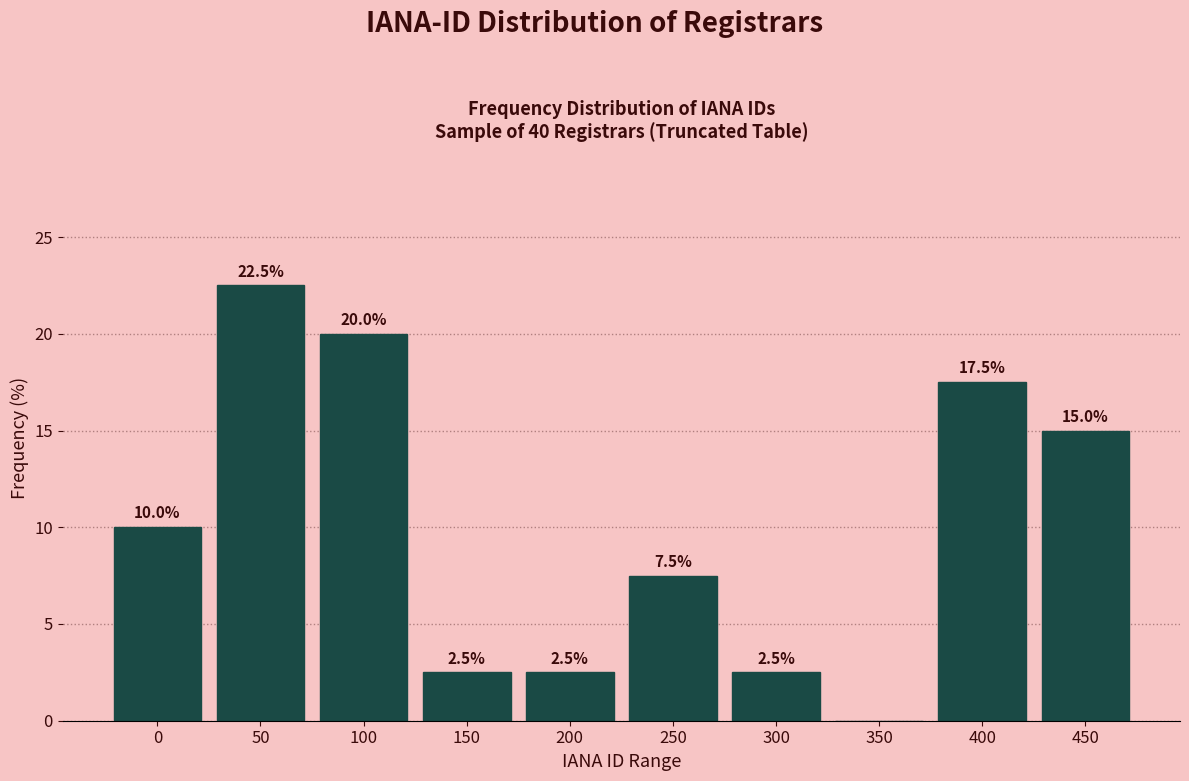

Reading right to left, list all the values displayed in this chart.

450=15.0	400=17.5	350=0.0	300=2.5	250=7.5	200=2.5	150=2.5	100=20.0	50=22.5	0=10.0